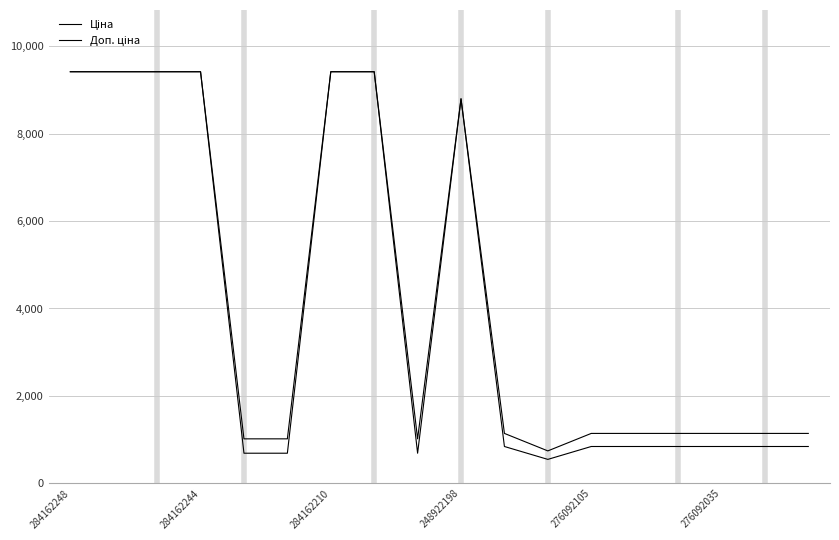

Reading left to right, extract all data points from this chart.

Ціна: 9416.9	9416.9	9416.9	9416.9	689.1	689.1	9416.9	9416.9	689.1	8797.6	842.8	547.8	842.8	842.8	842.8	842.8	842.8	842.8
Доп. ціна: 9416.9	9416.9	9416.9	9416.9	1017.8	1017.8	9416.9	9416.9	1017.8	8797.6	1142.1	742.0	1142.1	1142.1	1142.1	1142.1	1142.1	1142.1